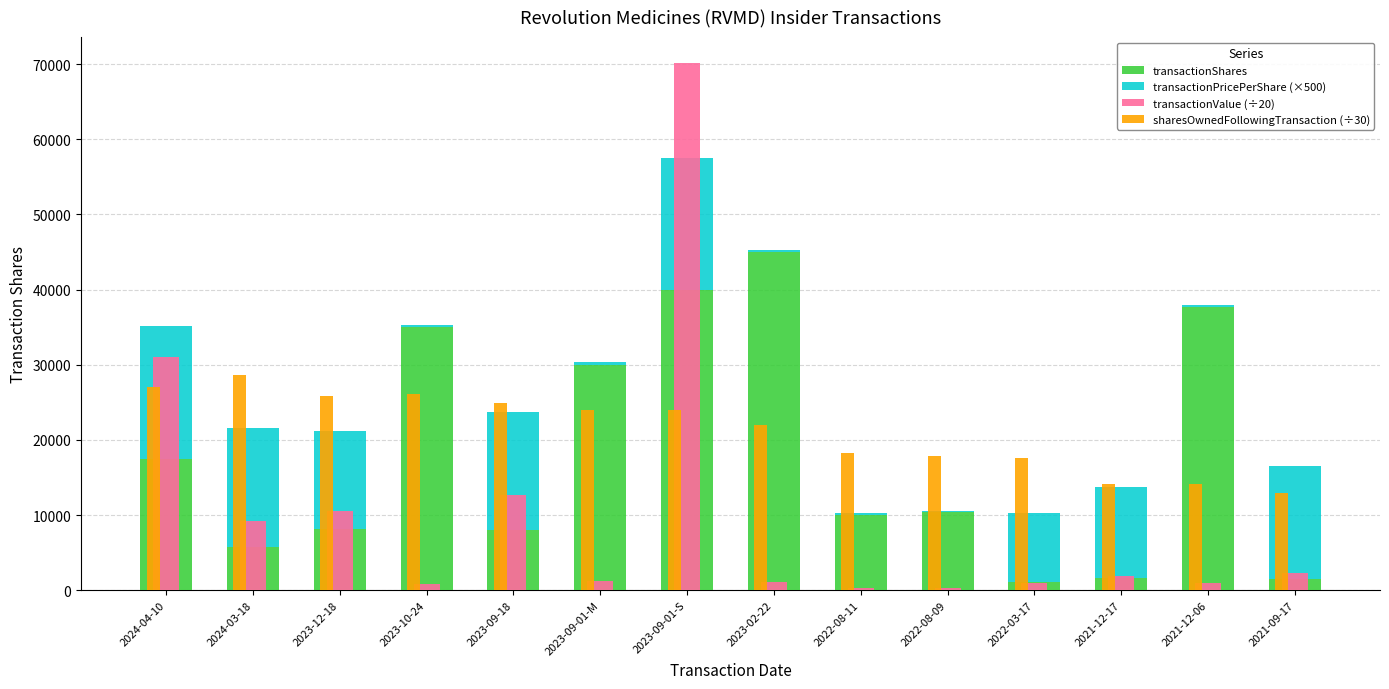

What is the label of the 8th bar from the left?

2023-02-22